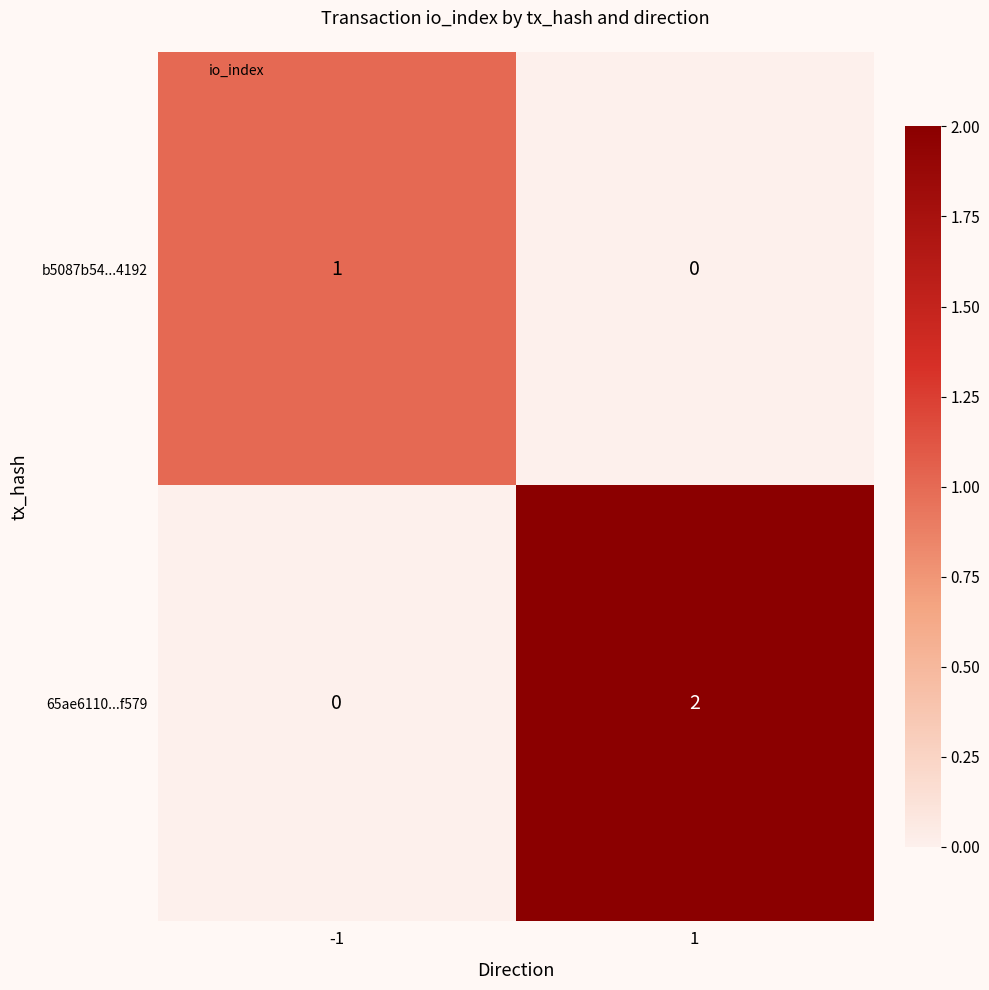

How many distinct data groups are displayed?

2